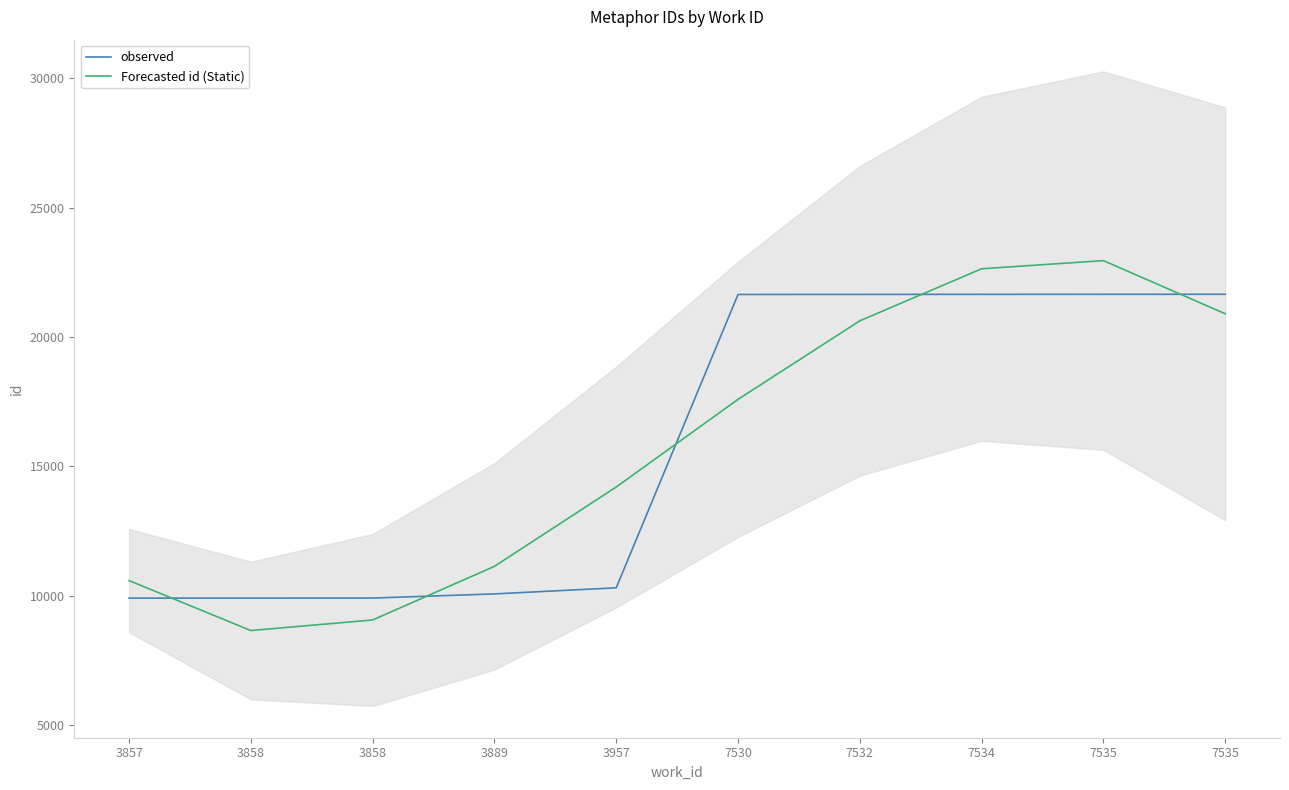

At 3858, list the series in order from largest to smallest.

observed, Forecasted id (Static)